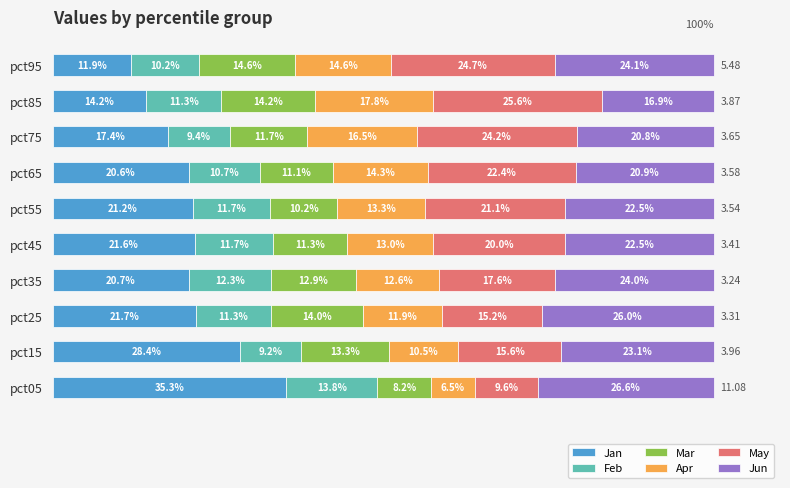

List the labels in order of Jan value, largest first.

pct05, pct15, pct25, pct45, pct55, pct35, pct65, pct75, pct85, pct95